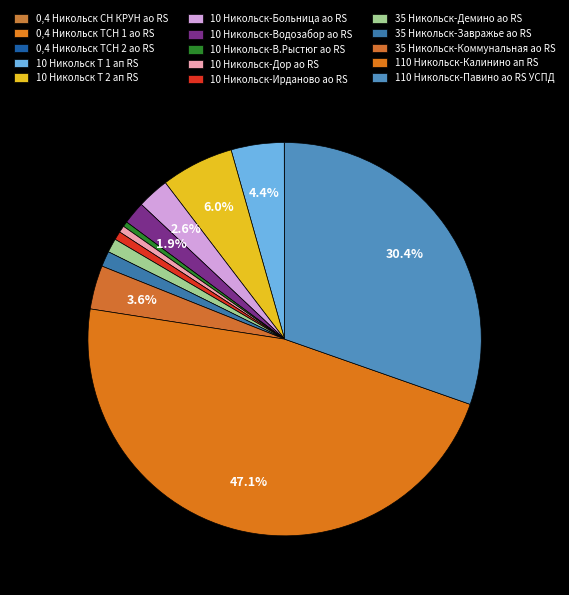

Which category has the biggest portion of the pie?

110 Никольск-Калинино ап RS